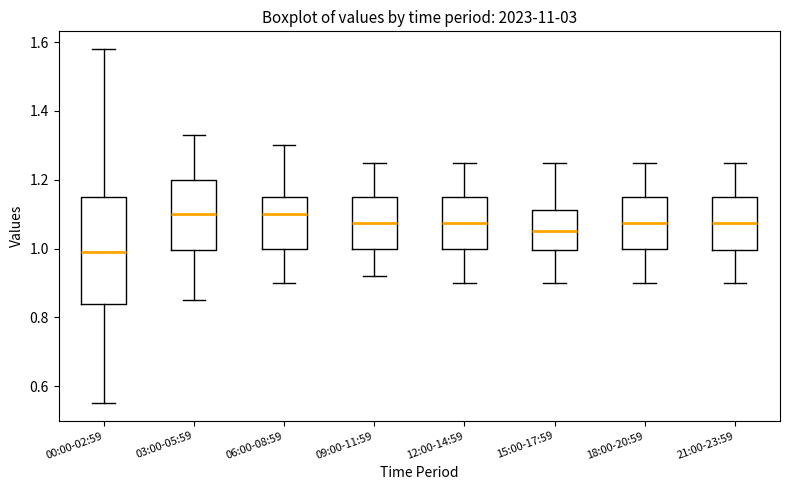

Reading left to right, transcribe this box plot: for each box, give where its median line is, the range the box spans, and where its two whiskers end, as read against the y-axis. The values are not printed on the chart, so give them approximately, as read against the axis.

00:00-02:59: median 1.00, box 0.84 to 1.16, whiskers 0.56 to 1.58
03:00-05:59: median 1.10, box 1.00 to 1.20, whiskers 0.86 to 1.34
06:00-08:59: median 1.10, box 1.00 to 1.16, whiskers 0.90 to 1.30
09:00-11:59: median 1.08, box 1.00 to 1.16, whiskers 0.92 to 1.26
12:00-14:59: median 1.08, box 1.00 to 1.16, whiskers 0.90 to 1.26
15:00-17:59: median 1.06, box 1.00 to 1.12, whiskers 0.90 to 1.26
18:00-20:59: median 1.08, box 1.00 to 1.16, whiskers 0.90 to 1.26
21:00-23:59: median 1.08, box 1.00 to 1.16, whiskers 0.90 to 1.26